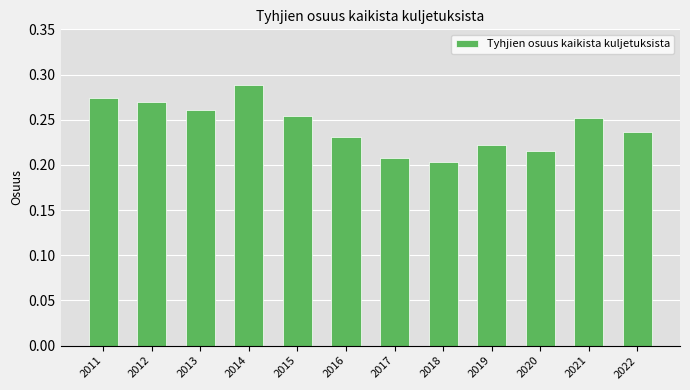

What is the sum of all values?

2.9